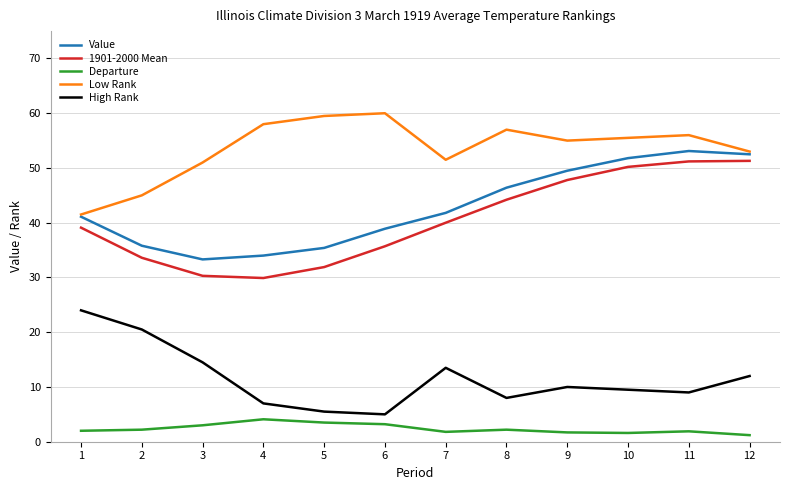

What is the greatest value displayed?

60.0